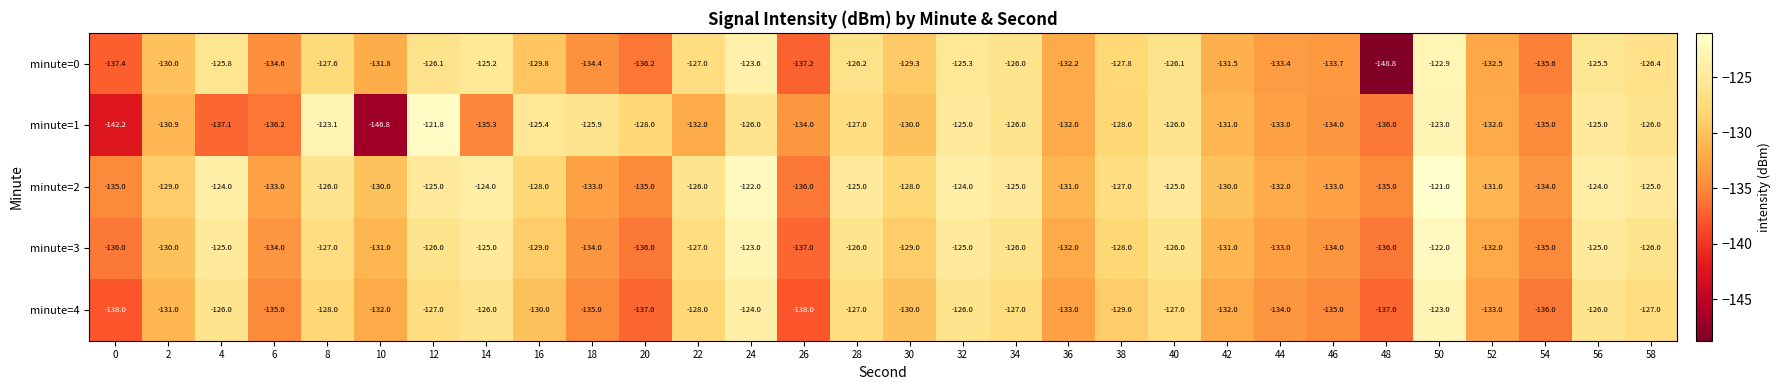

Which series has the largest total across all categories?

minute=2